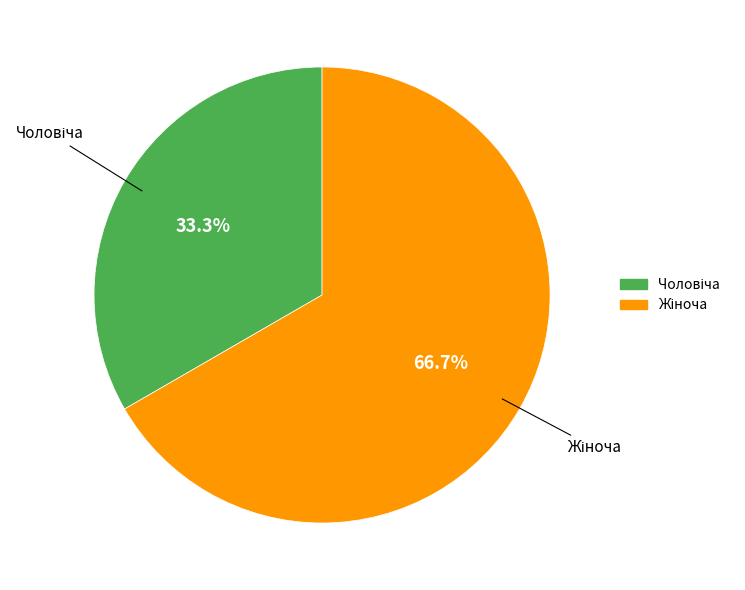

Does any single category account for the majority?

Yes